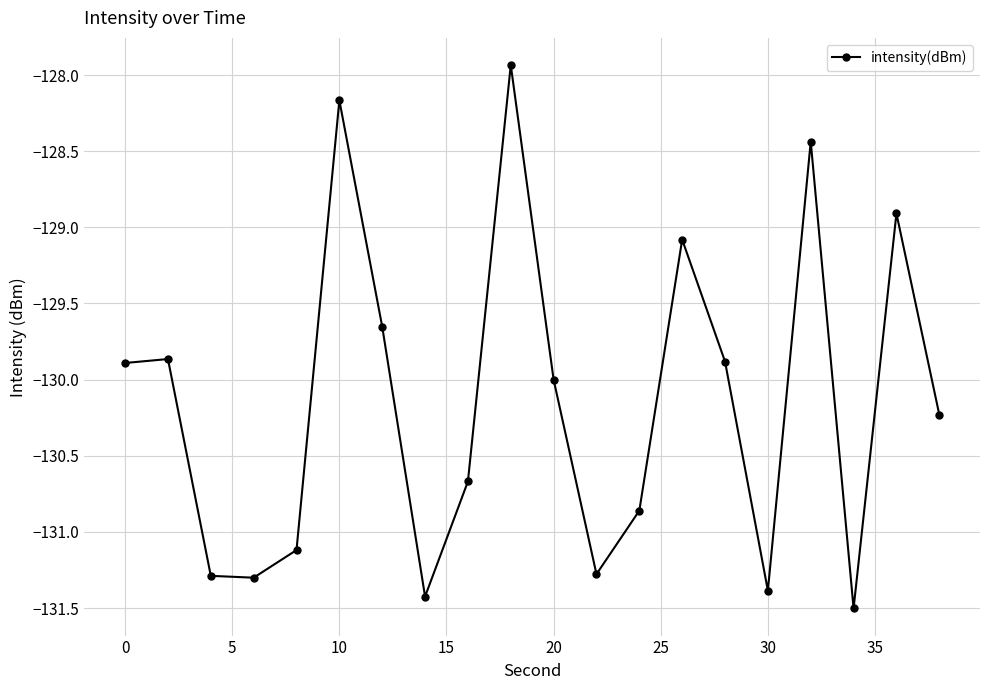

How many lines are shown in the chart?

1